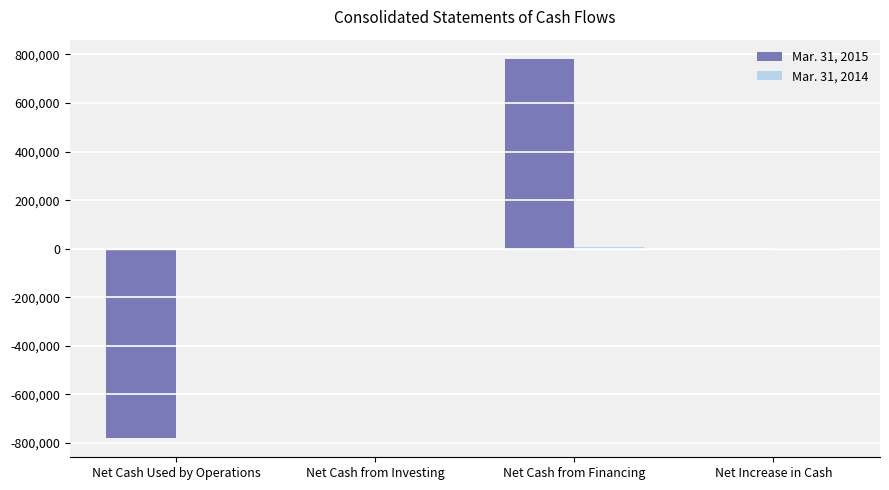

Count the number of data series in this chart.

2